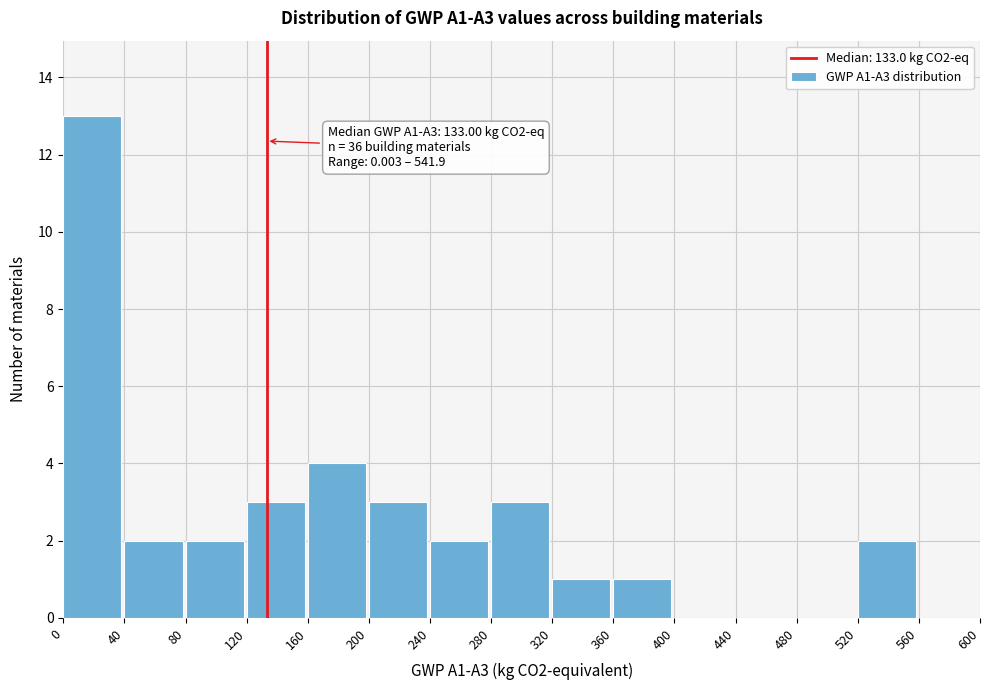

Over which range of the x-axis is the bar tallest?

0 to 40